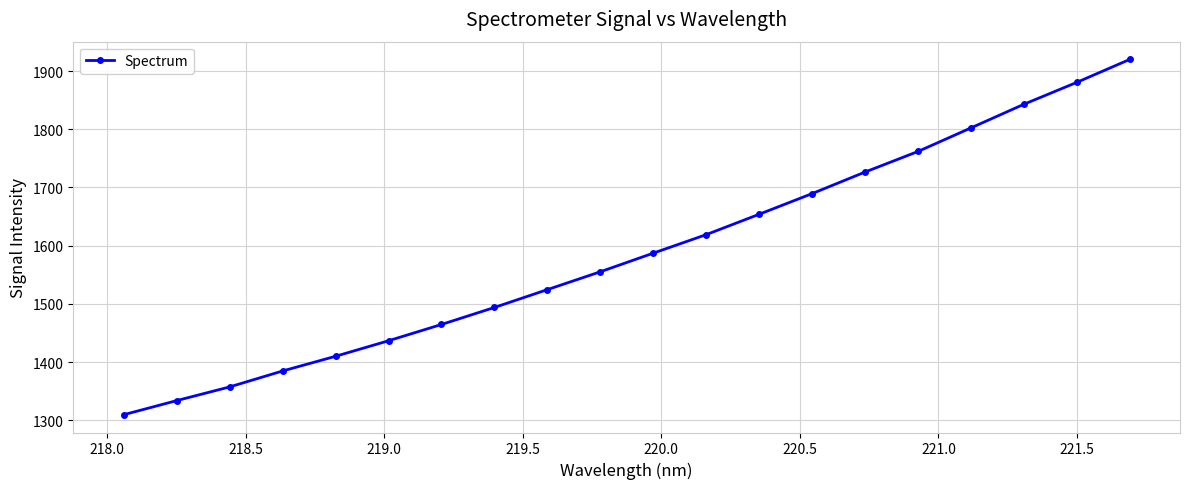

What is the sum of all values?

31753.5